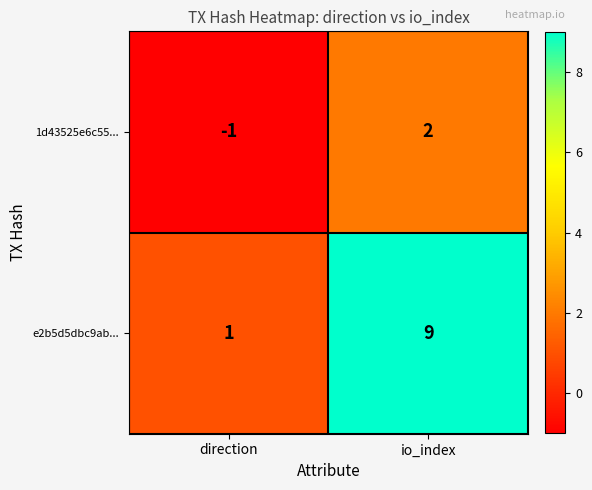

Reading right to left, transcribe all the data shown in this chart.

1d43525e6c55...: io_index=2	direction=-1
e2b5d5dbc9ab...: io_index=9	direction=1